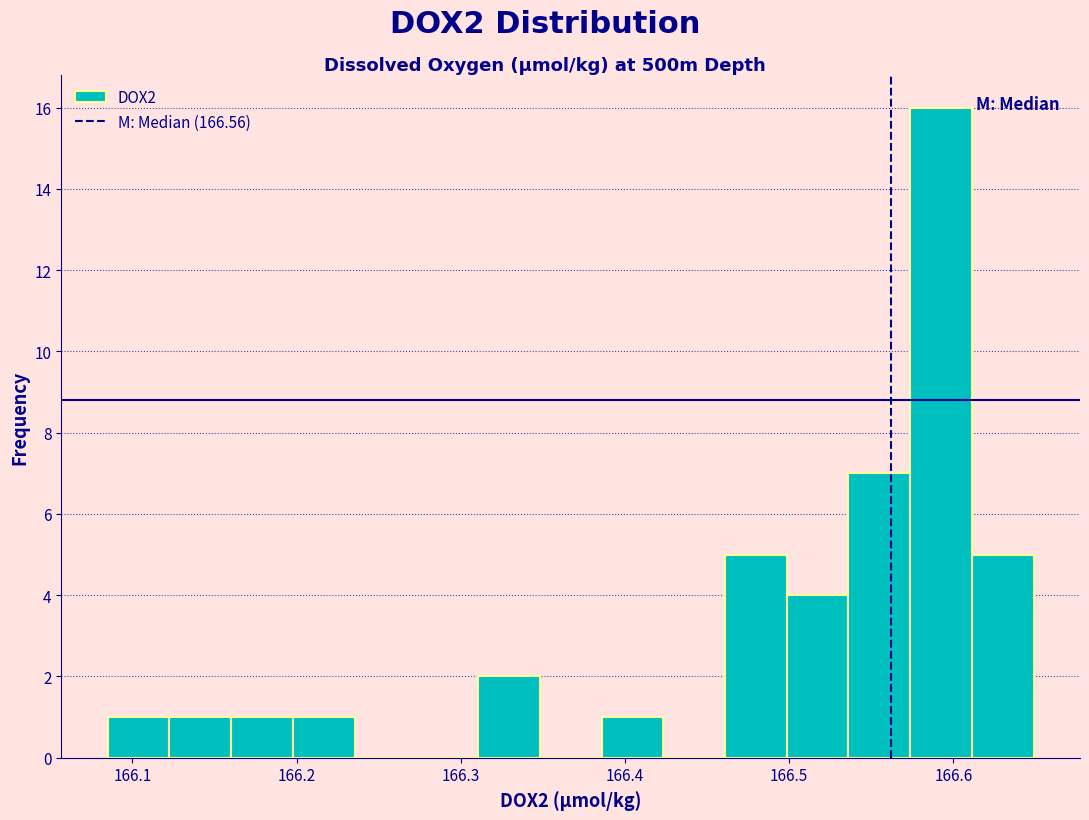

Read against the x-axis, roughly where is the centre of the tallest bar?

166.59